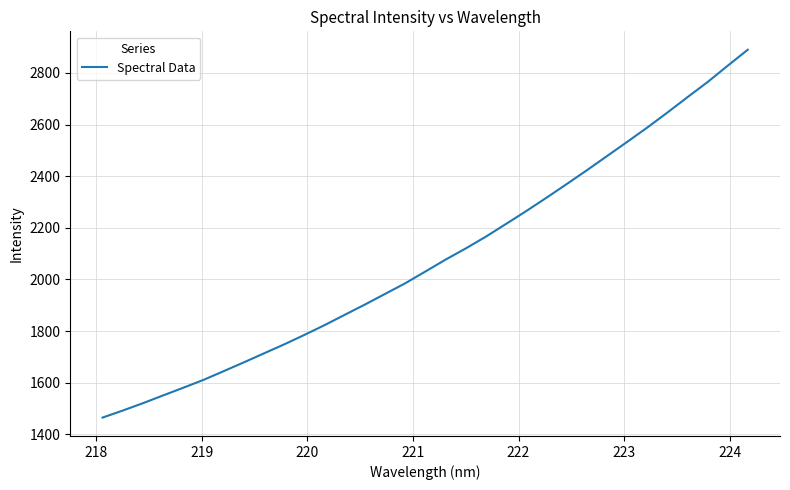

What is the difference between the maximum and minimum values?

1425.1